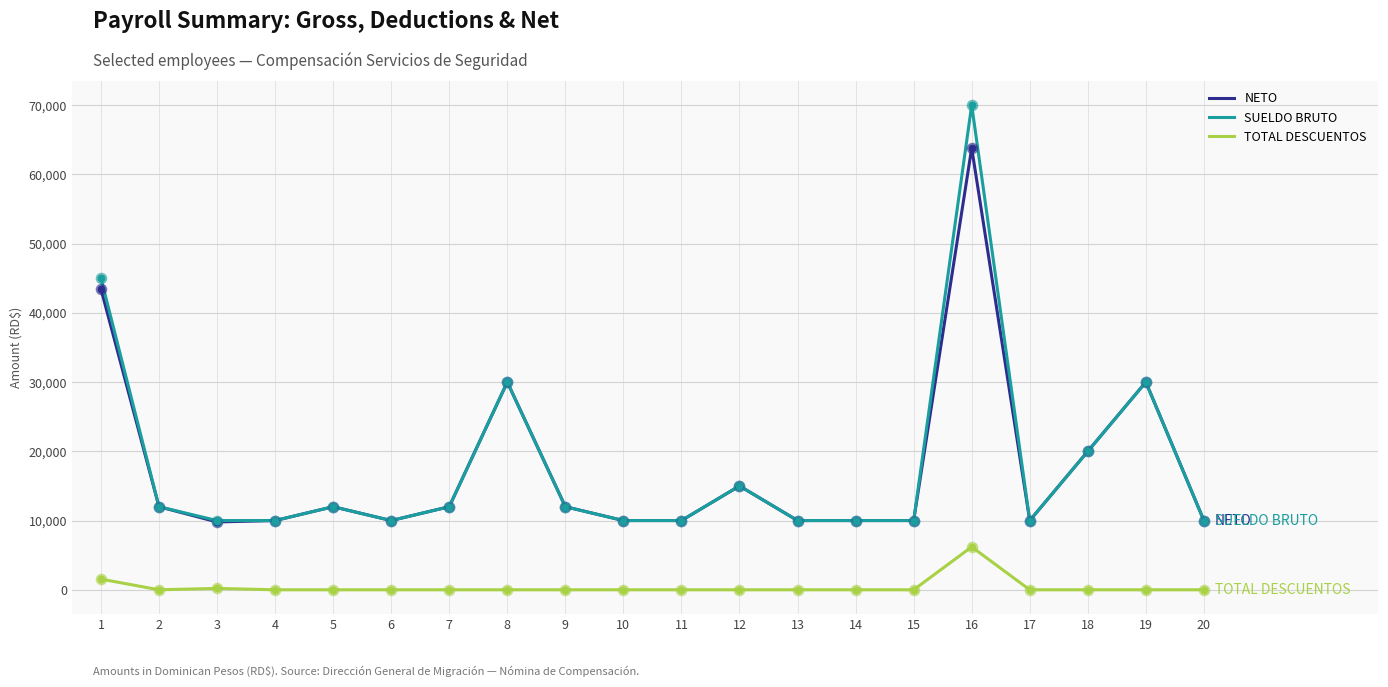

At how many categories does at least one series exceed 1415?

20